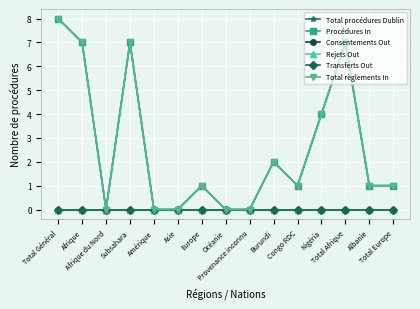

Reading right to left, extract all data points from this chart.

Total procédures Dublin: 1	1	7	4	1	2	0	0	1	0	0	7	0	7	8
Procédures In: 1	1	7	4	1	2	0	0	1	0	0	7	0	7	8
Consentements Out: 0	0	0	0	0	0	0	0	0	0	0	0	0	0	0
Rejets Out: 0	0	0	0	0	0	0	0	0	0	0	0	0	0	0
Transferts Out: 0	0	0	0	0	0	0	0	0	0	0	0	0	0	0
Total règlements In: 1	1	7	4	1	2	0	0	1	0	0	7	0	7	8